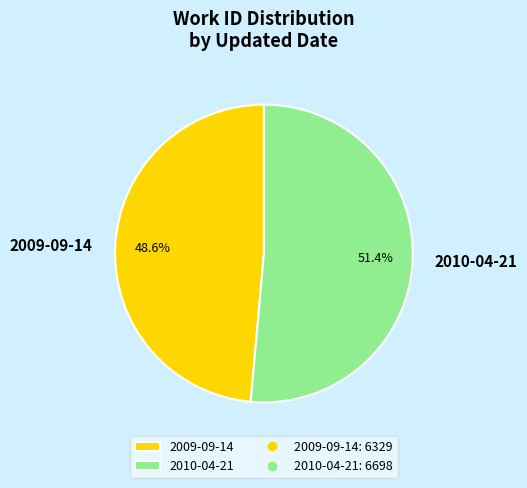

Is 2010-04-21 the majority of the pie?

Yes